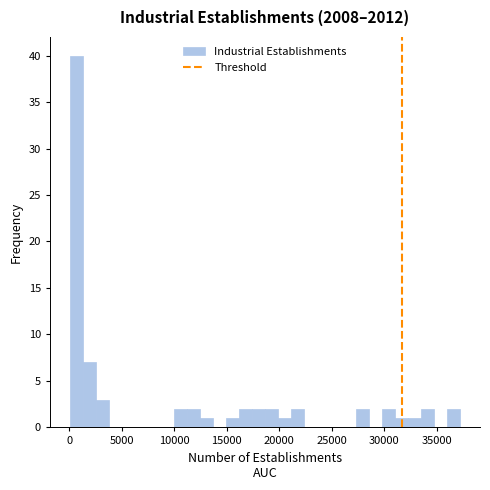

Read against the x-axis, roughly where is the centre of the tallest bar?

500